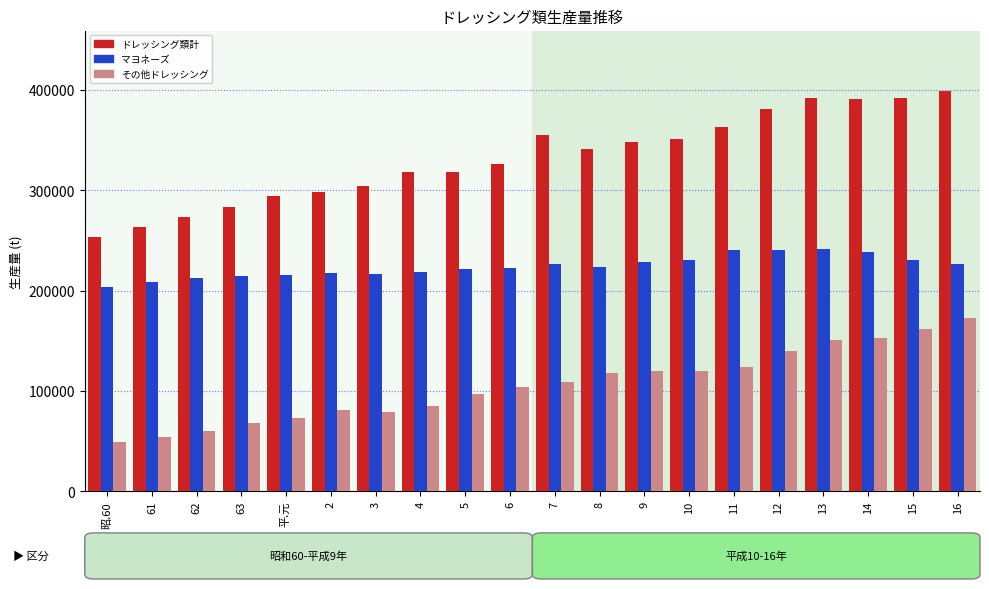

What is the difference between the second highest and second lowest values in the マヨネーズ series?

31538